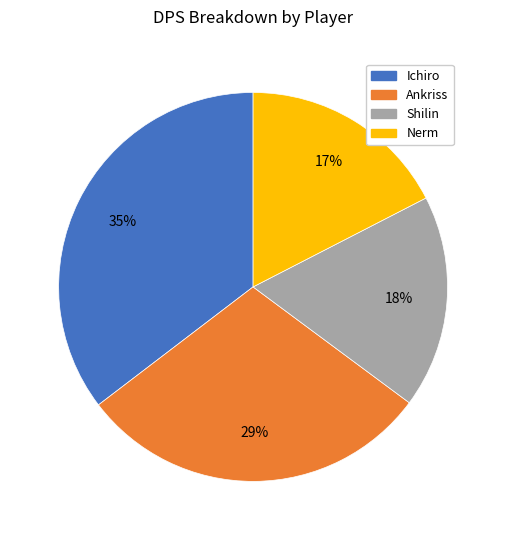

Is it true that Ankriss is 29% of the pie?

True